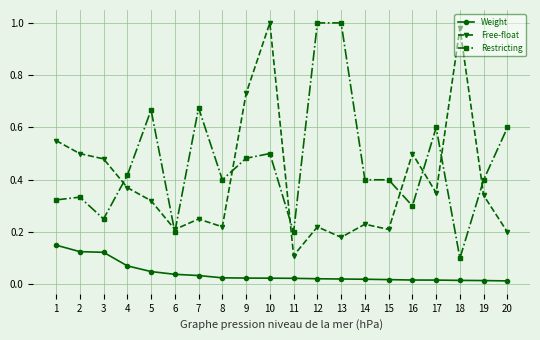

List the series in order of their overall mean, lowest first.

Weight, Free-float, Restricting